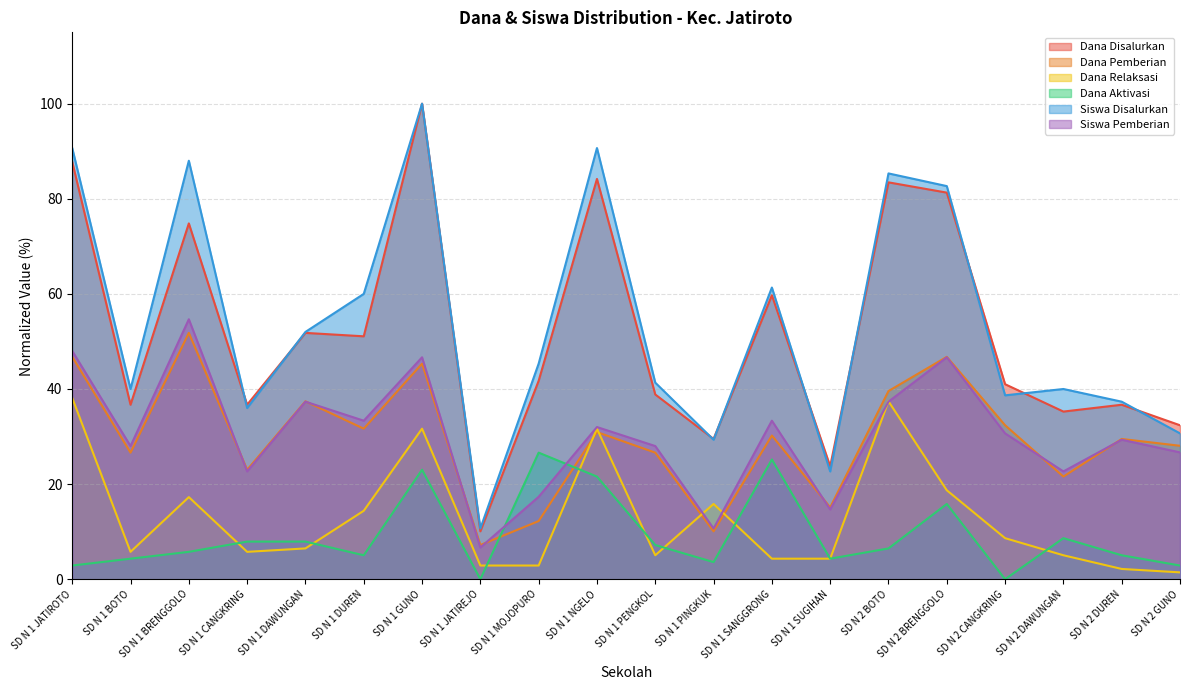

Which series has the widest spread of values?

Dana Disalurkan